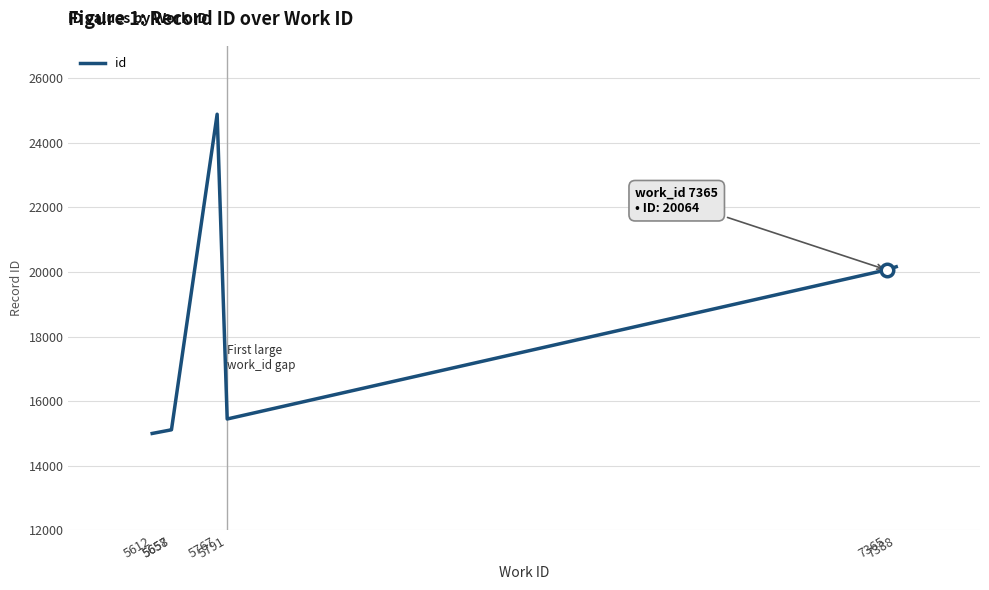

What is the maximum value shown in the chart?

24882